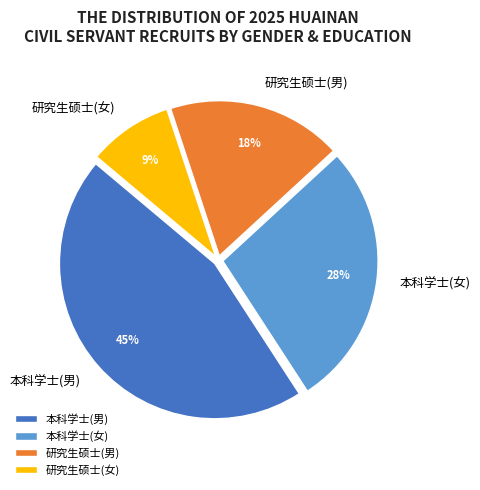

True or false: 本科学士(男) accounts for 45% of the total.

True